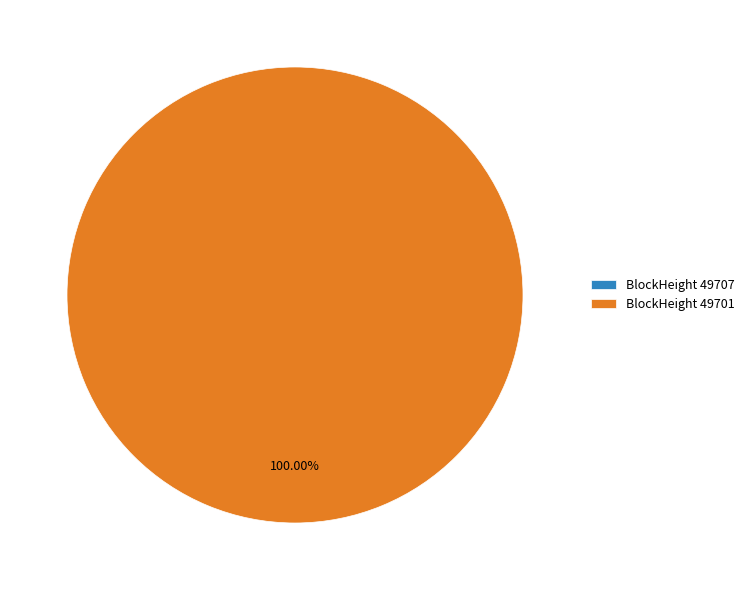

How many slices are in this pie chart?

2